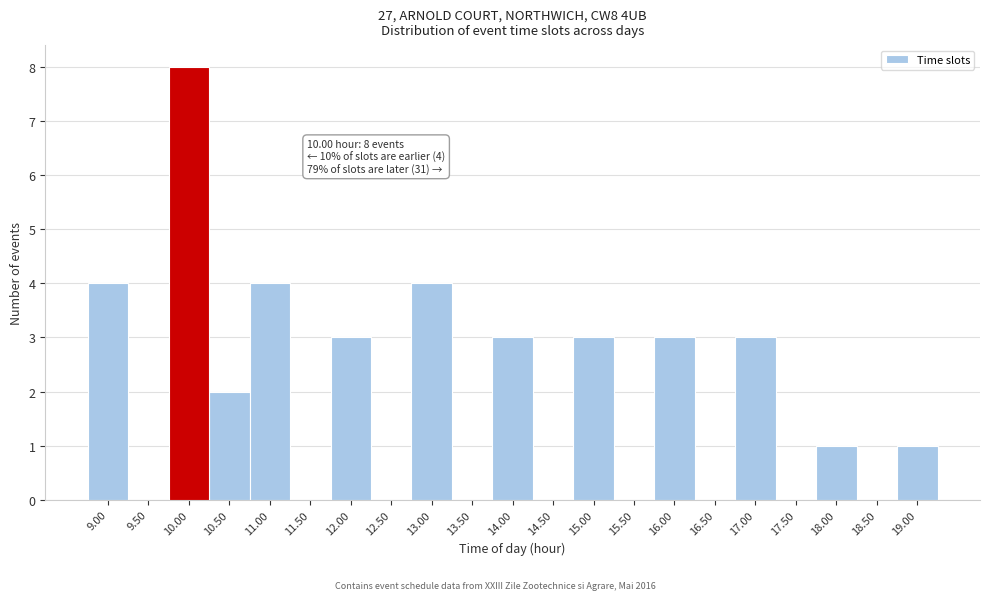

Reading left to right, what are all the values shown in this chart?

9.00=4	9.50=0	10.00=8	10.50=2	11.00=4	11.50=0	12.00=3	12.50=0	13.00=4	13.50=0	14.00=3	14.50=0	15.00=3	15.50=0	16.00=3	16.50=0	17.00=3	17.50=0	18.00=1	18.50=0	19.00=1